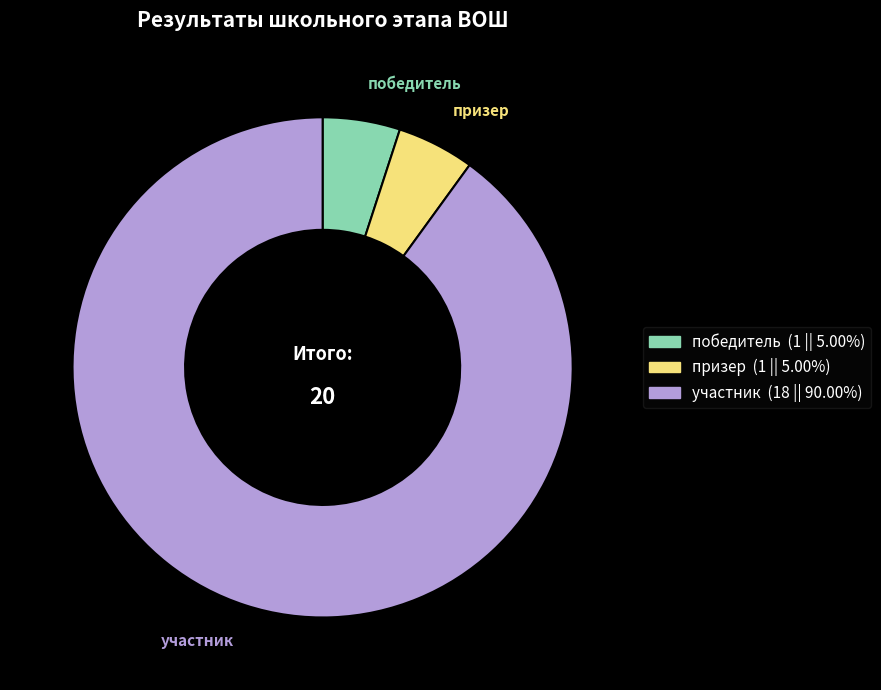

What is the largest slice in the pie chart?

участник